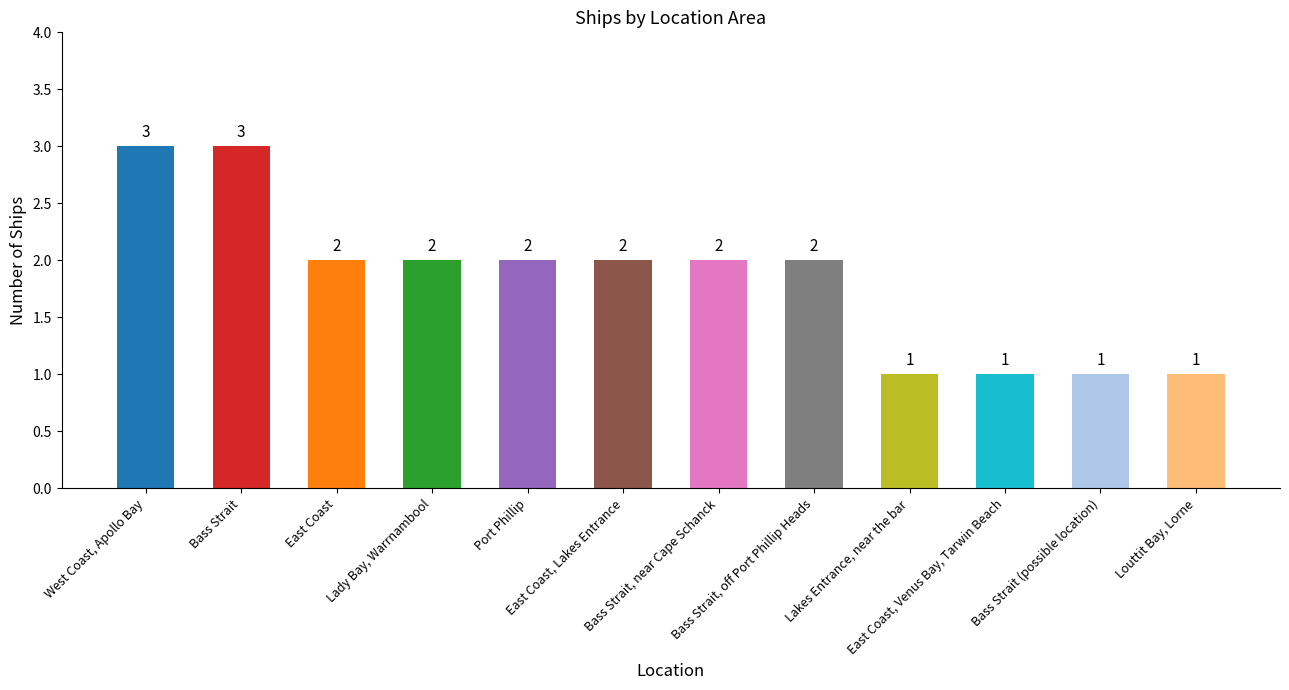

What is the sum of all values?

22